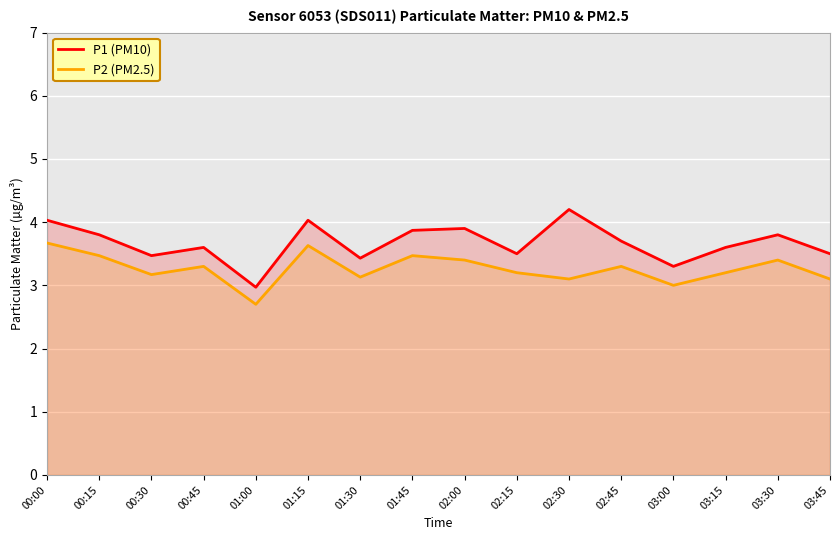

How many data points does each series have?

16